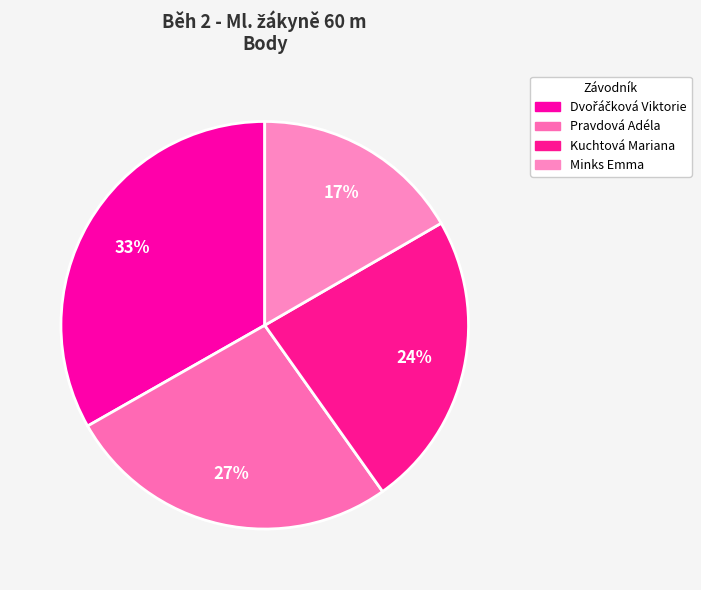

Does any single category account for the majority?

No